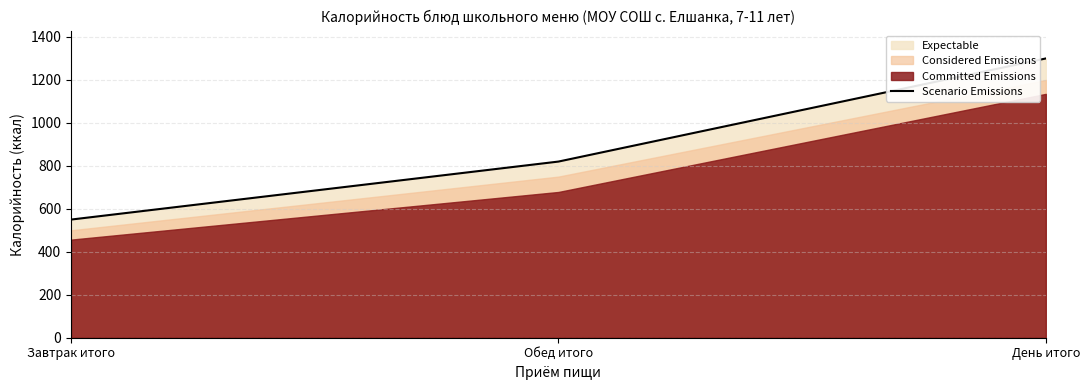

Reading right to left, list all the values displayed in this chart.

День итого=1300	Обед итого=820	Завтрак итого=550